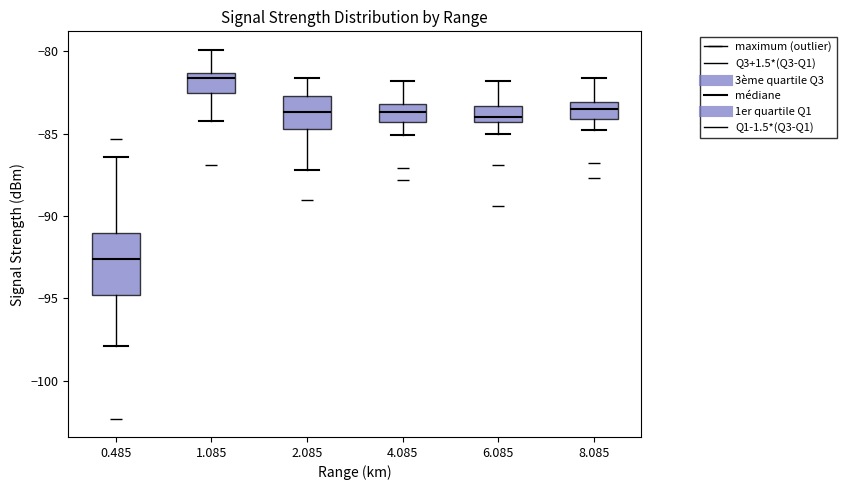

Reading left to right, read every box against the y-axis: the position of its median line, the range the box covers, and the ends of its whiskers. The values are not printed on the chart, so give them approximately, as read against the axis.

0.485: median -92.5, box -95.0 to -91.0, whiskers -98.0 to -86.5
1.085: median -81.5 (just below the box's upper edge), box -82.5 to -81.5, whiskers -84.0 to -80.0
2.085: median -83.5, box -84.5 to -82.5, whiskers -87.0 to -81.5
4.085: median -83.5, box -84.5 to -83.0, whiskers -85.0 to -82.0
6.085: median -84.0, box -84.5 to -83.5, whiskers -85.0 to -82.0
8.085: median -83.5, box -84.0 to -83.0, whiskers -85.0 to -81.5